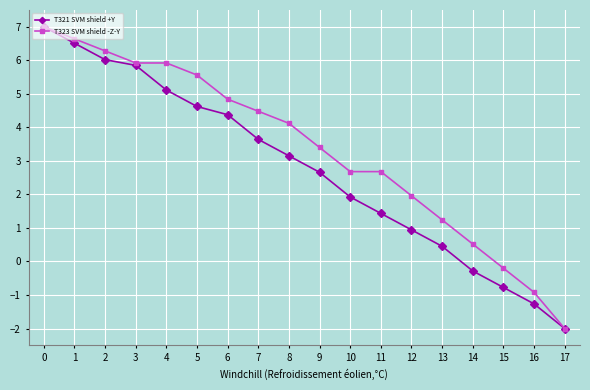

Which category has the lowest value in the T321 SVM shield +Y series?

17